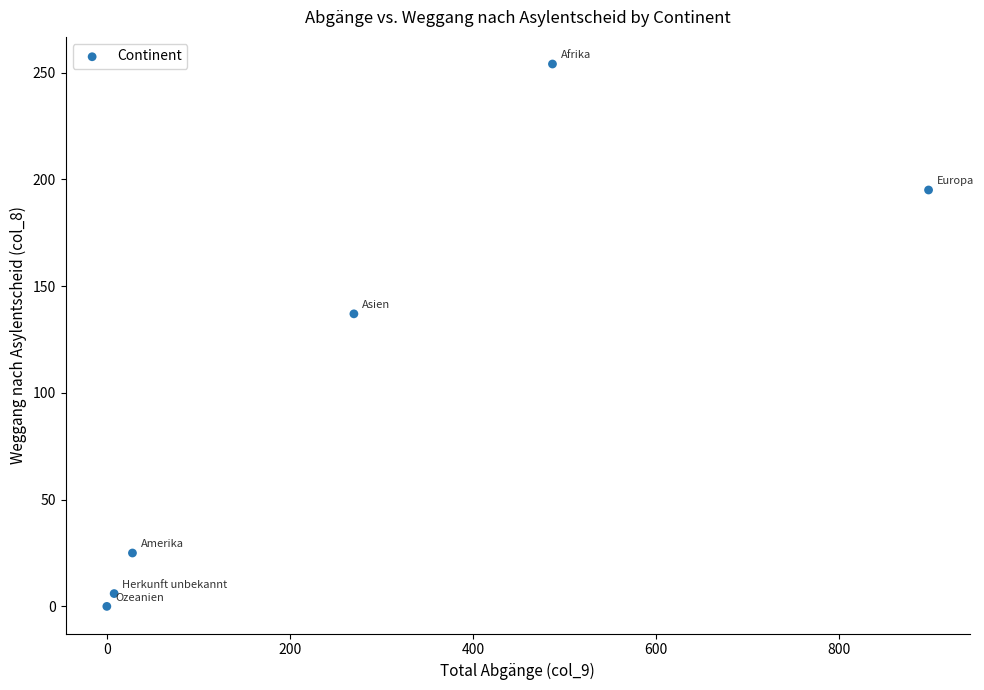

What Y value in the scatter plot is closest to 127?

137